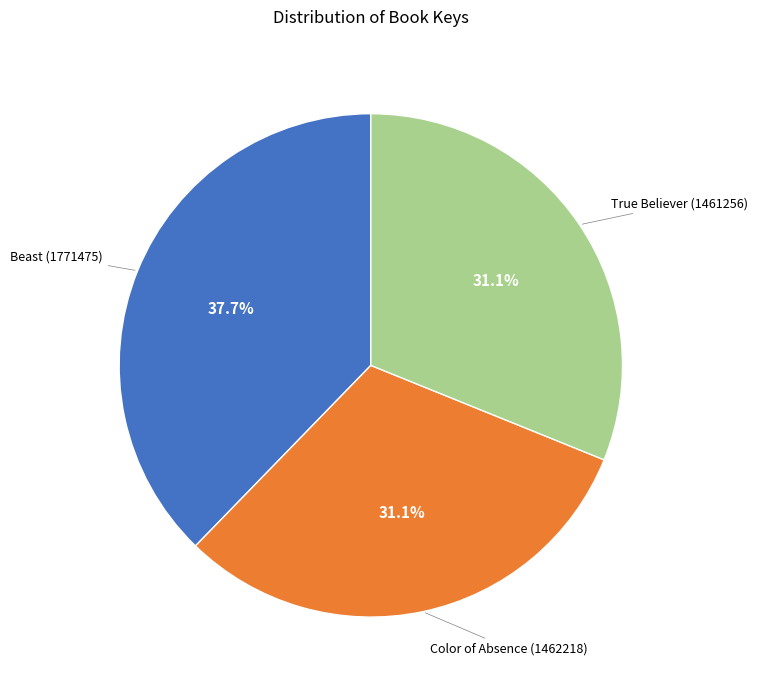

To the nearest percent, what is the difference between the largest and smallest slice percentages?

7%